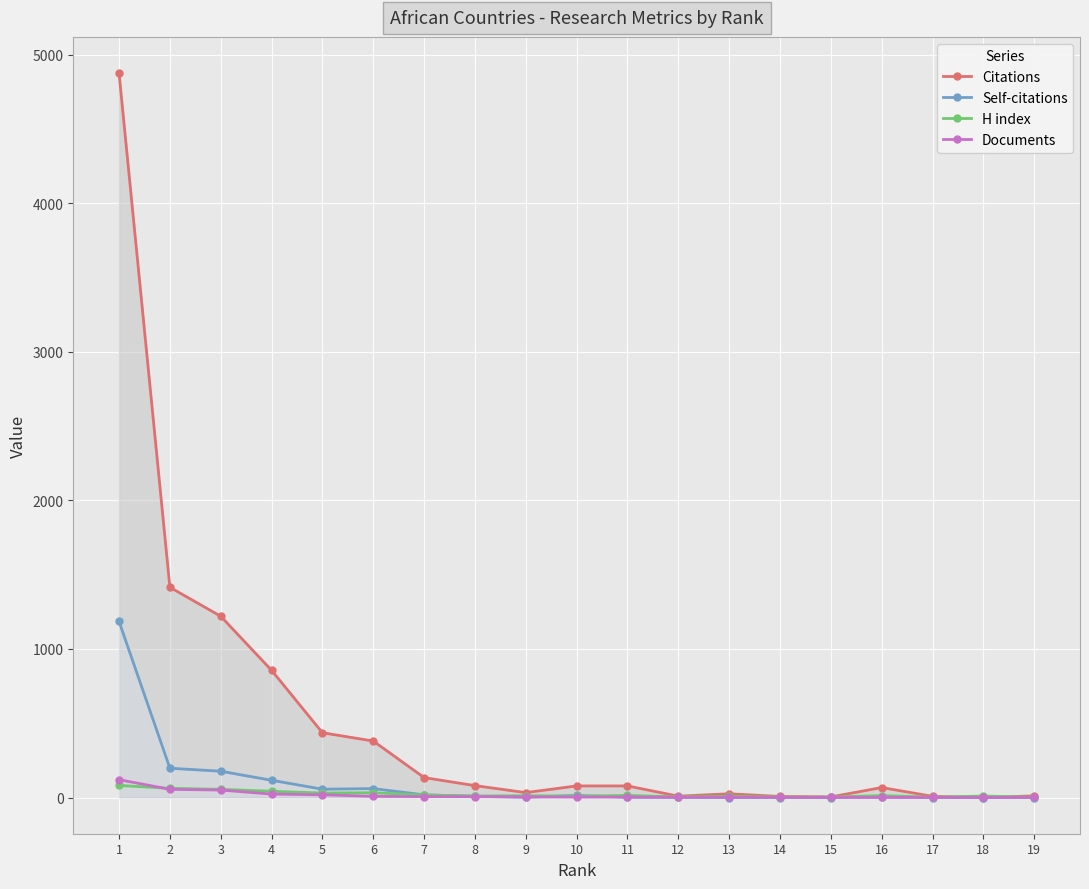

Reading right to left, what are all the values shown in this chart?

Citations: 19=11	18=0	17=8	16=67	15=4	14=7	13=25	12=9	11=78	10=78	9=33	8=80	7=134	6=380	5=436	4=856	3=1220	2=1415	1=4876
Self-citations: 19=0	18=0	17=0	16=3	15=0	14=0	13=0	12=1	11=2	10=14	9=2	8=8	7=18	6=60	5=56	4=116	3=177	2=197	1=1185
H index: 19=2	18=10	17=2	16=13	15=3	14=3	13=9	12=4	11=14	10=9	9=12	8=10	7=17	6=32	5=30	4=42	3=55	2=62	1=81
Documents: 19=1	18=1	17=1	16=1	15=1	14=1	13=2	12=2	11=3	10=3	9=4	8=6	7=6	6=8	5=18	4=23	3=50	2=55	1=120